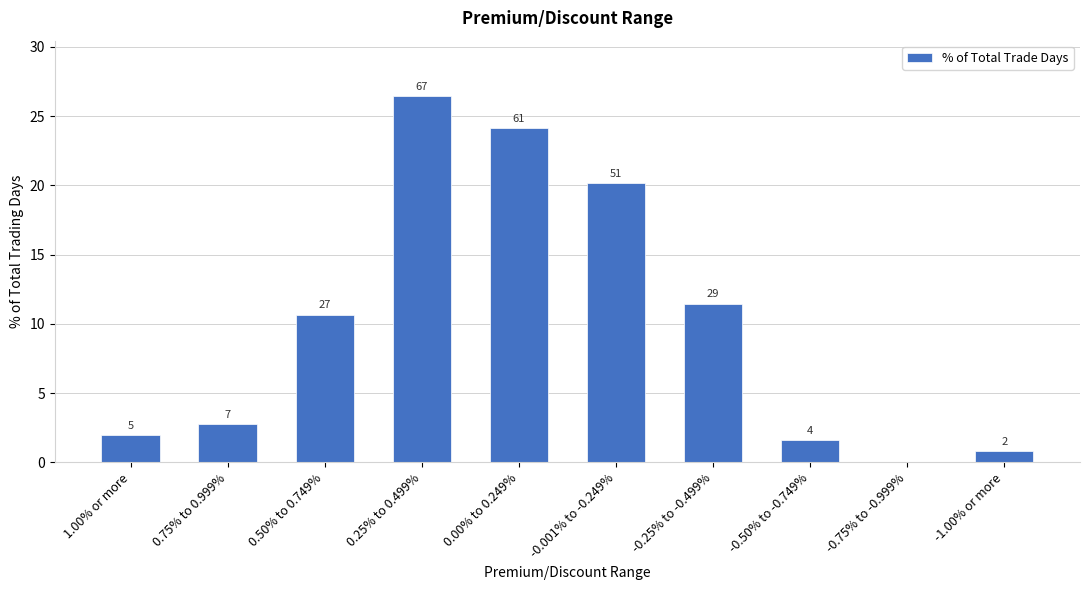

Rank the categories by value from highest to lowest.

0.25% to 0.499%, 0.00% to 0.249%, -0.001% to -0.249%, -0.25% to -0.499%, 0.50% to 0.749%, 0.75% to 0.999%, 1.00% or more, -0.50% to -0.749%, -1.00% or more, -0.75% to -0.999%